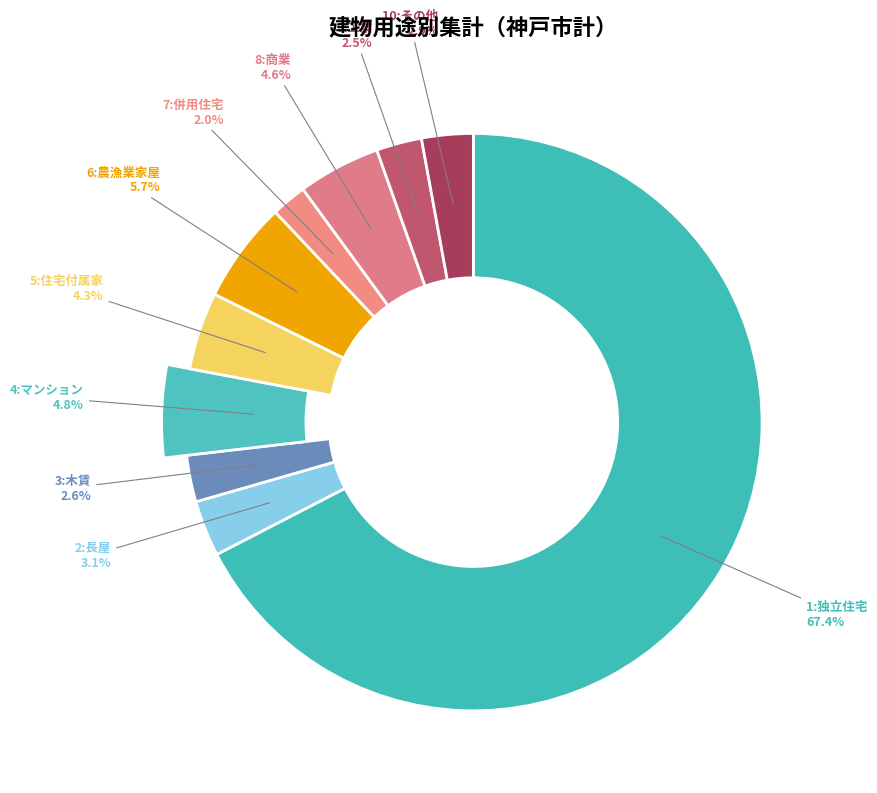

Count the number of slices in the pie.

10